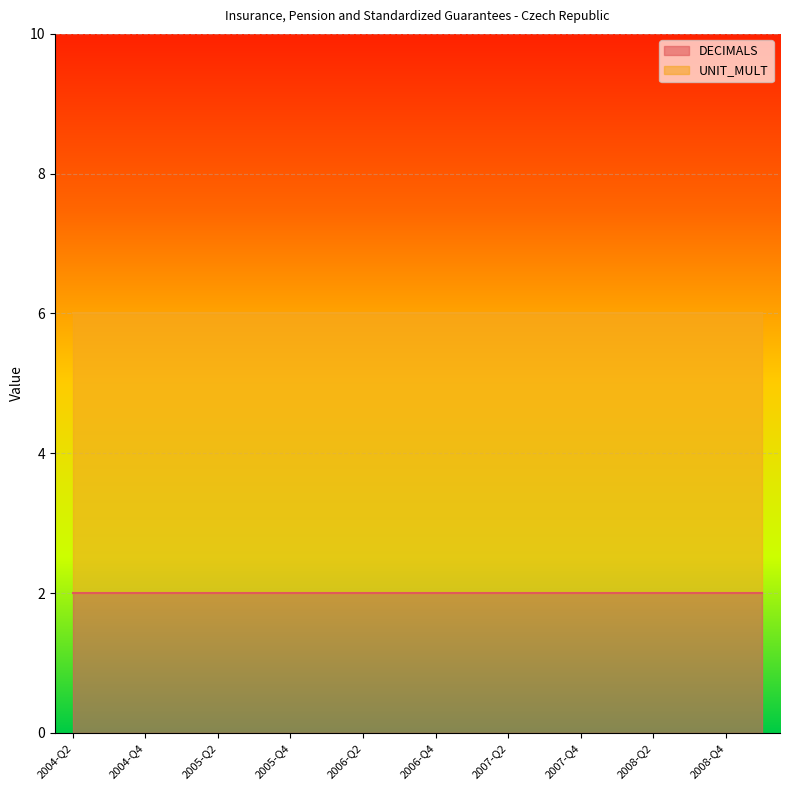

True or false: DECIMALS and UNIT_MULT cross at least once.

False